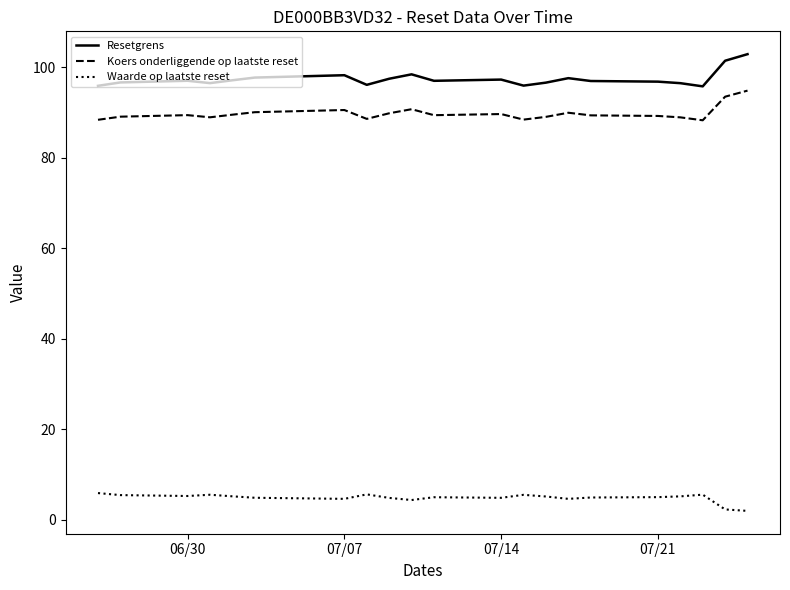

What is the maximum value for Koers onderliggende op laatste reset?

94.8